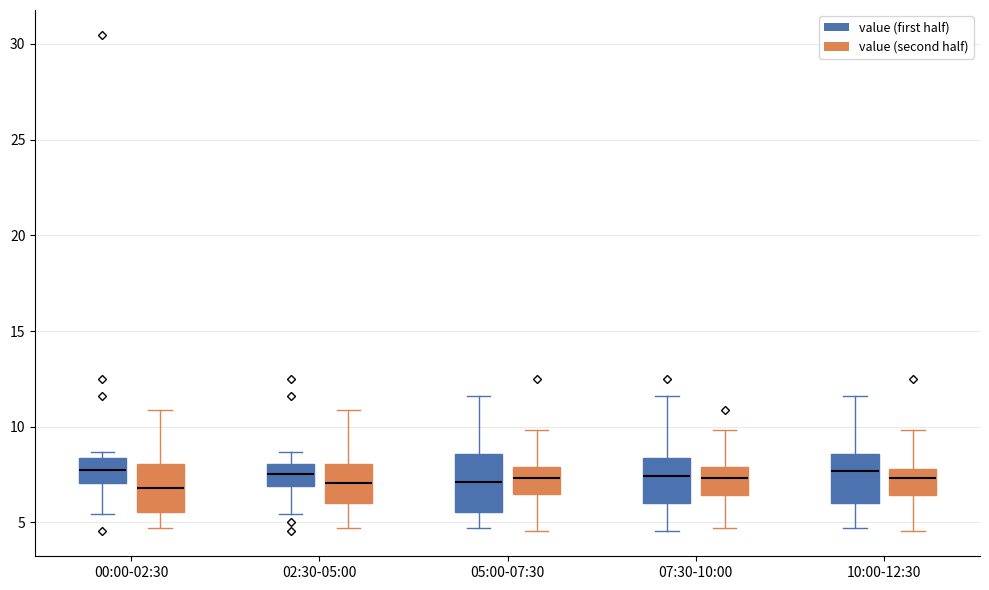

Where does the lower whisker of the box for 05:00-07:30 (value (second half)) end on the y-axis? The values are not printed on the chart, so give them approximately, as read against the axis.

4.5